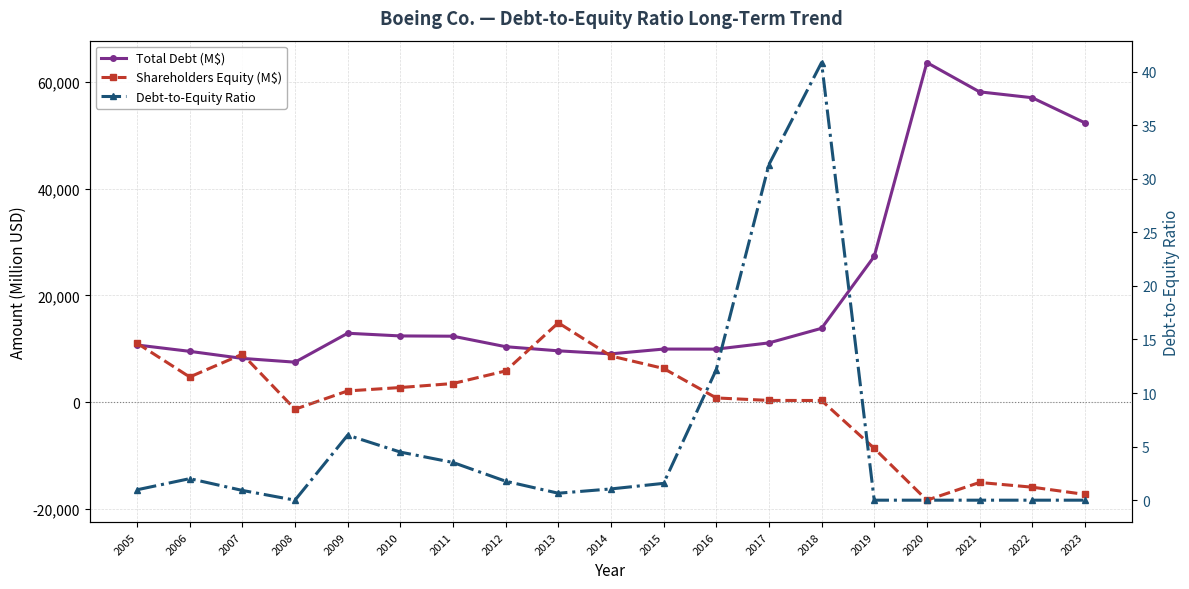

What is the spread (max minus min) of values at 2023?

69540.0